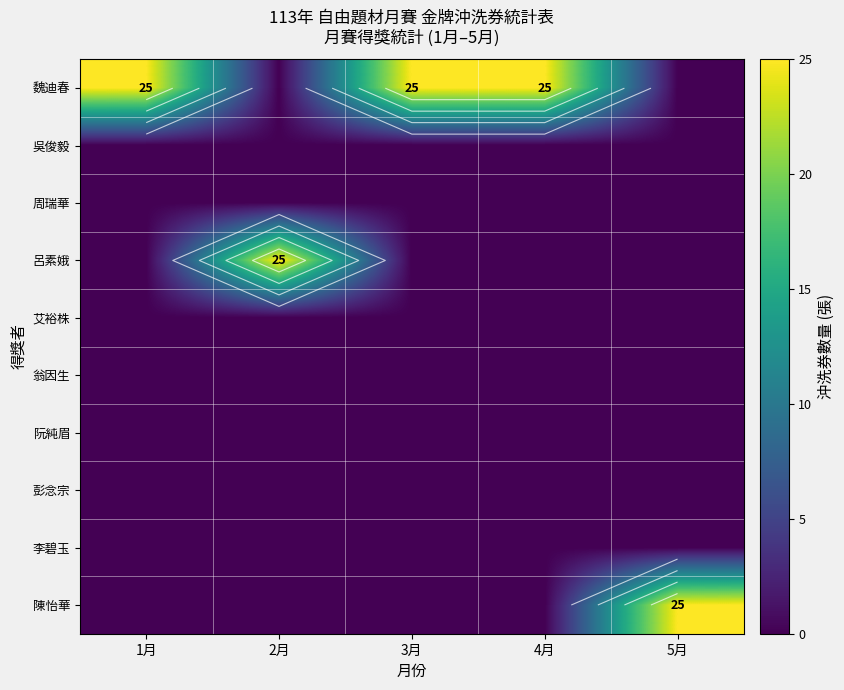

At which category is the sum across all series the highest?

1月